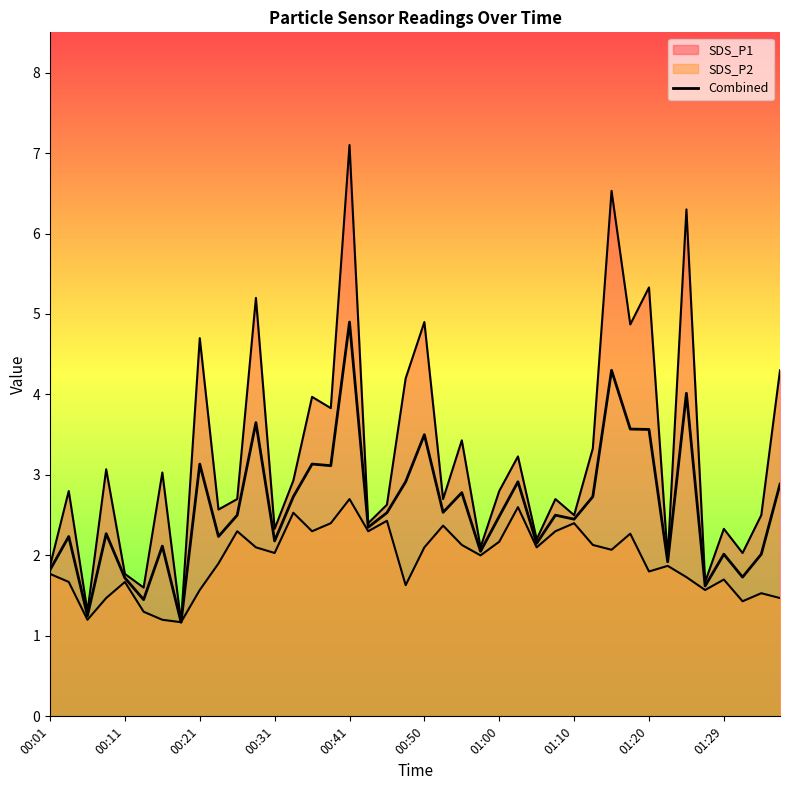

How many points are higher than both their immediate neighbors (excluding endpoints)?

14